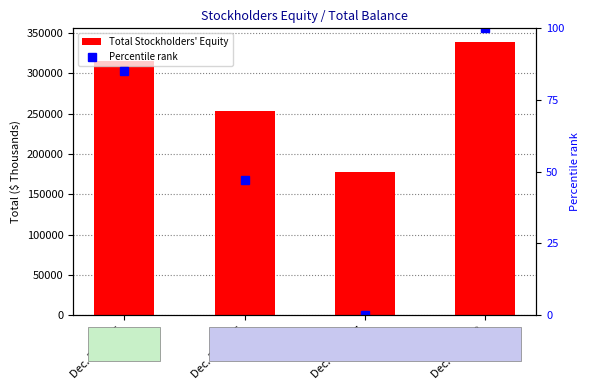

At which label does Percentile rank first exceed 85?

Dec. 31, 2015